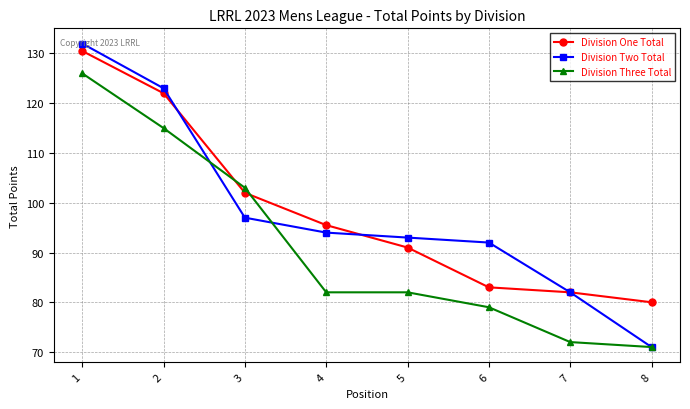

The value of Division Three Total at 1 is 126.0. True or false?

True